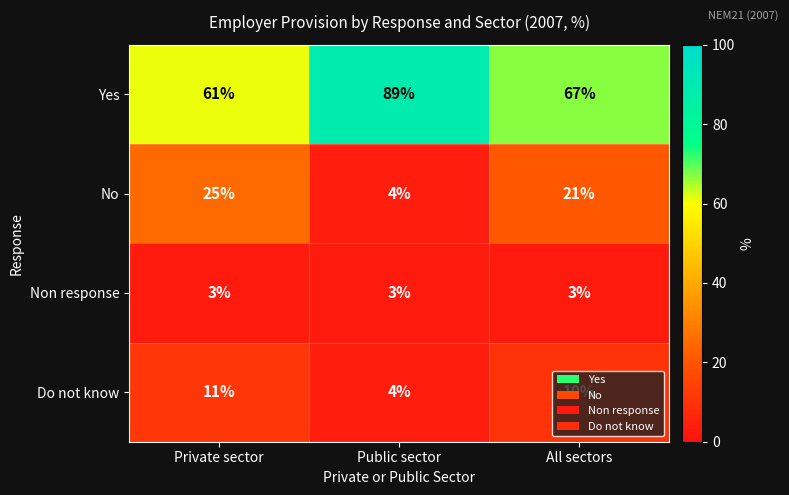

At which category is the sum across all series the highest?

All sectors